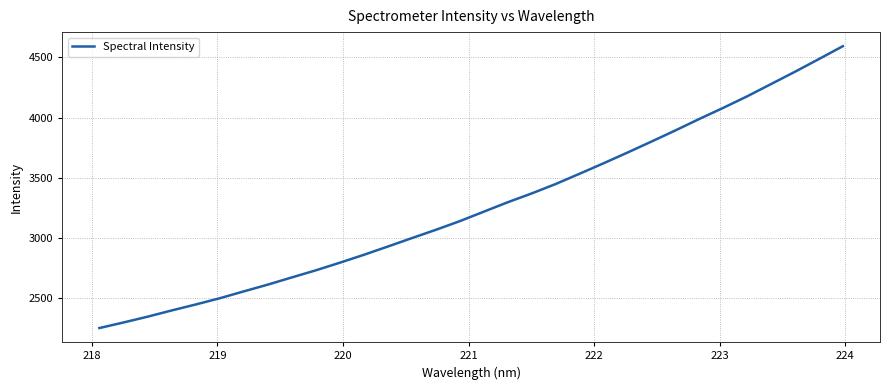

What is the minimum value shown in the chart?

2251.7